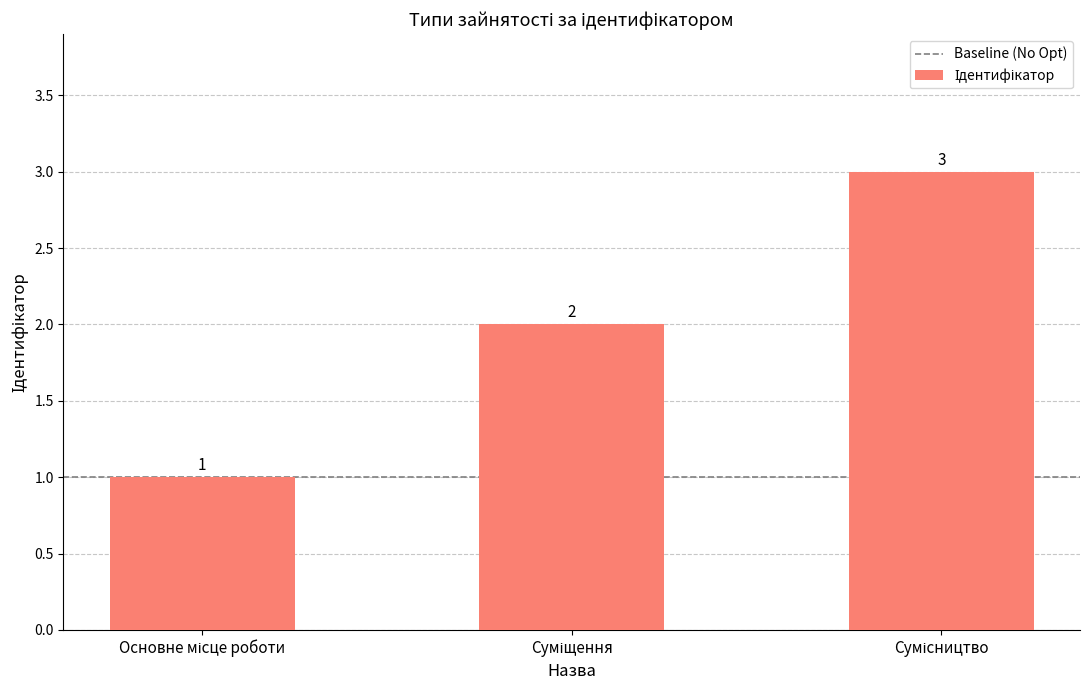

What is the sum of all values?

6